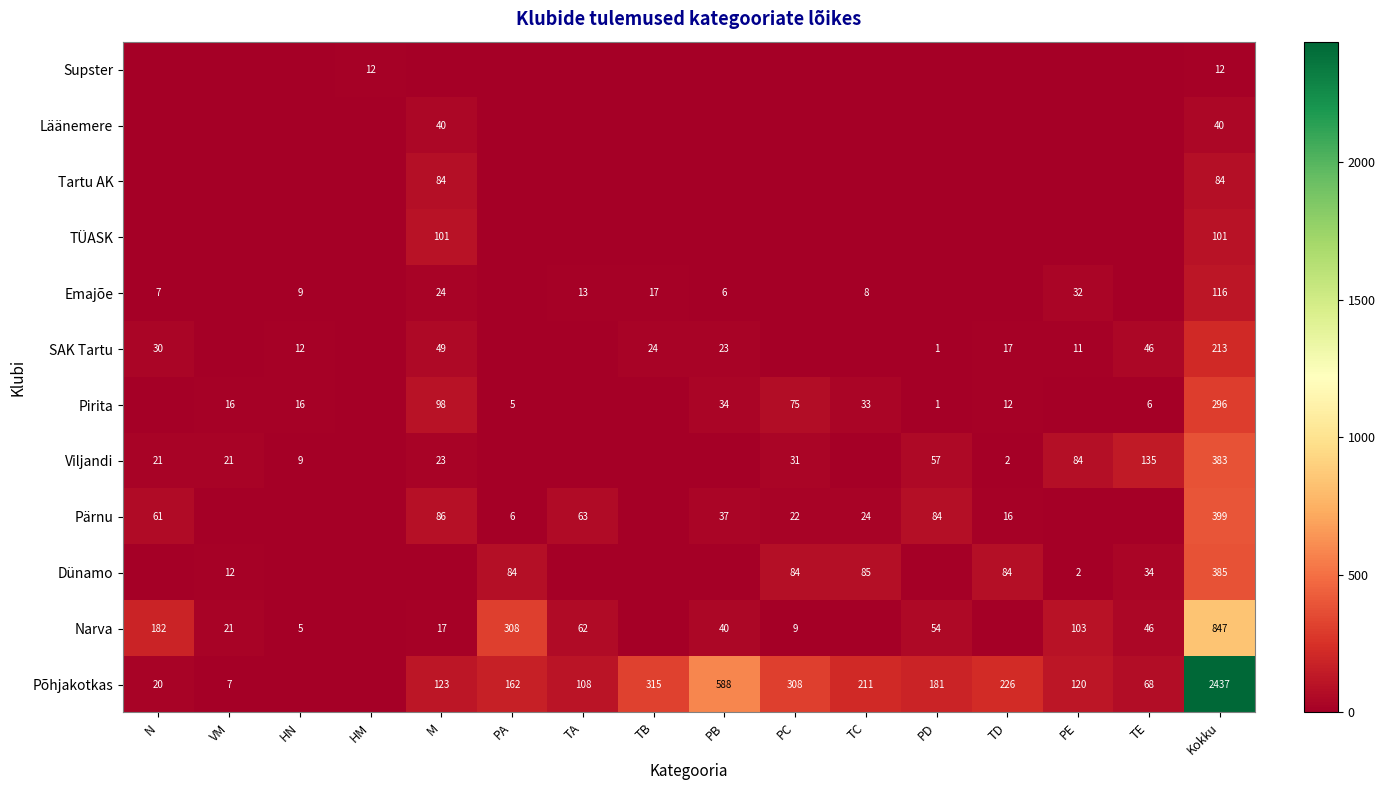

The value of Pirita at TE is 6. True or false?

True